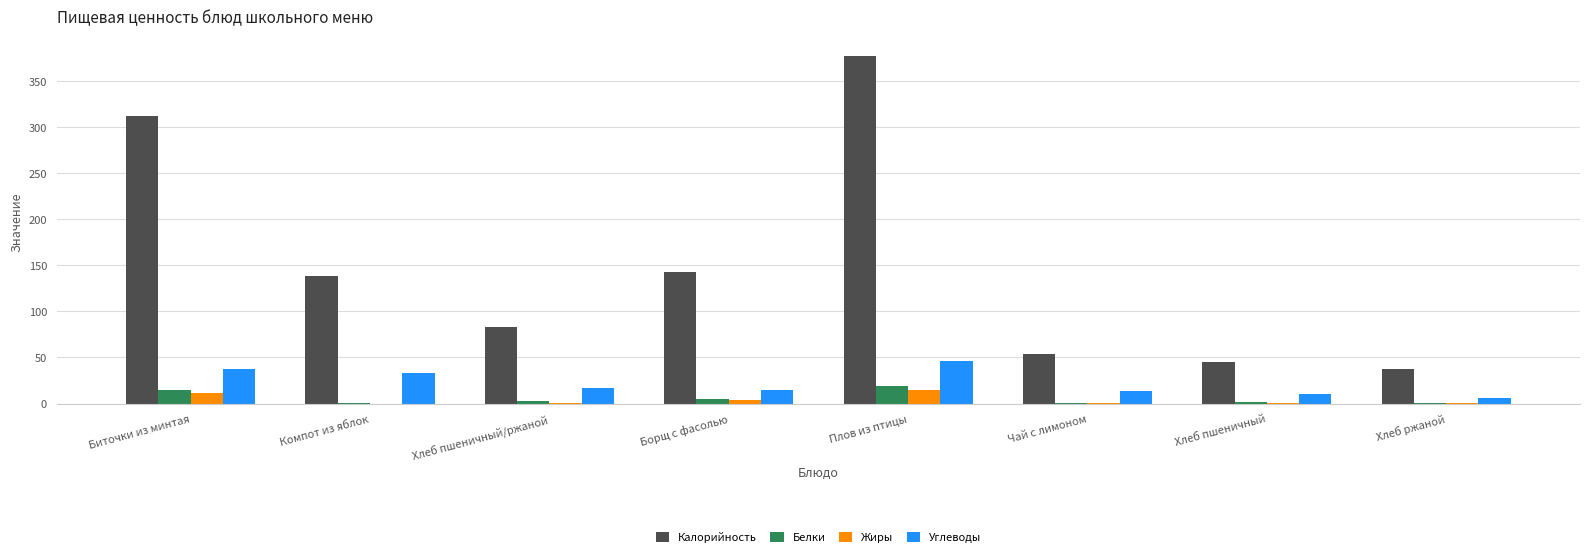

What is the maximum value shown in the chart?

377.0